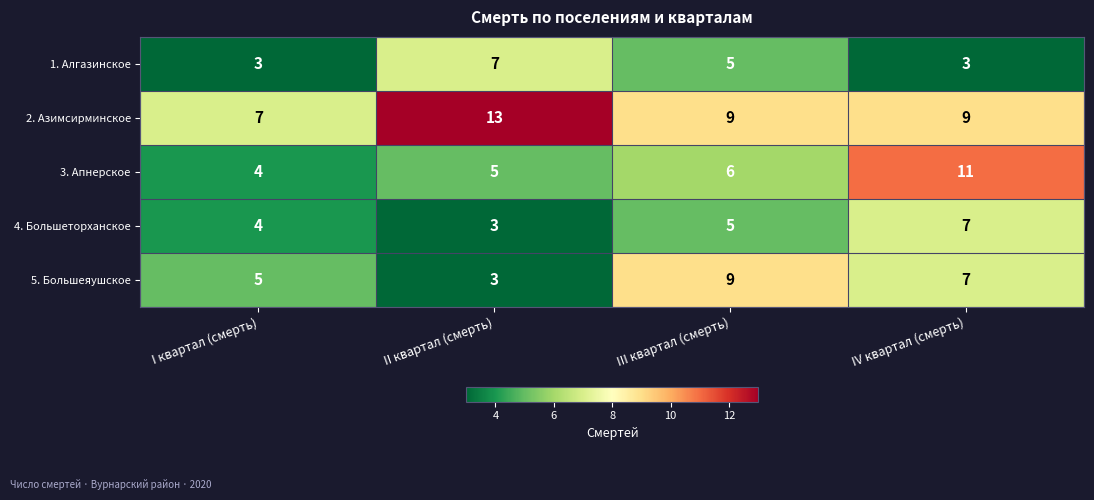

How many series are shown in this chart?

5